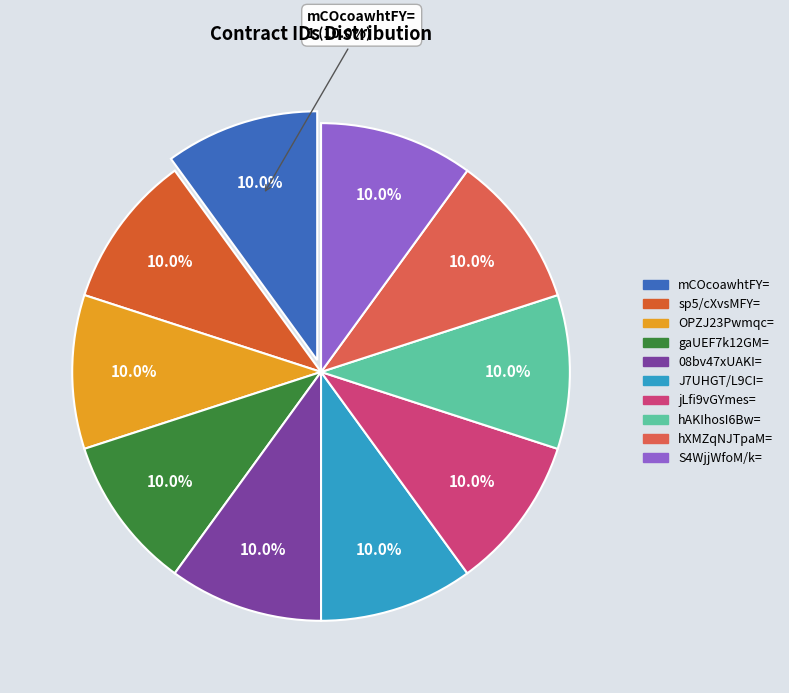

Which slice is the largest?

S4WjjWfoM/k=